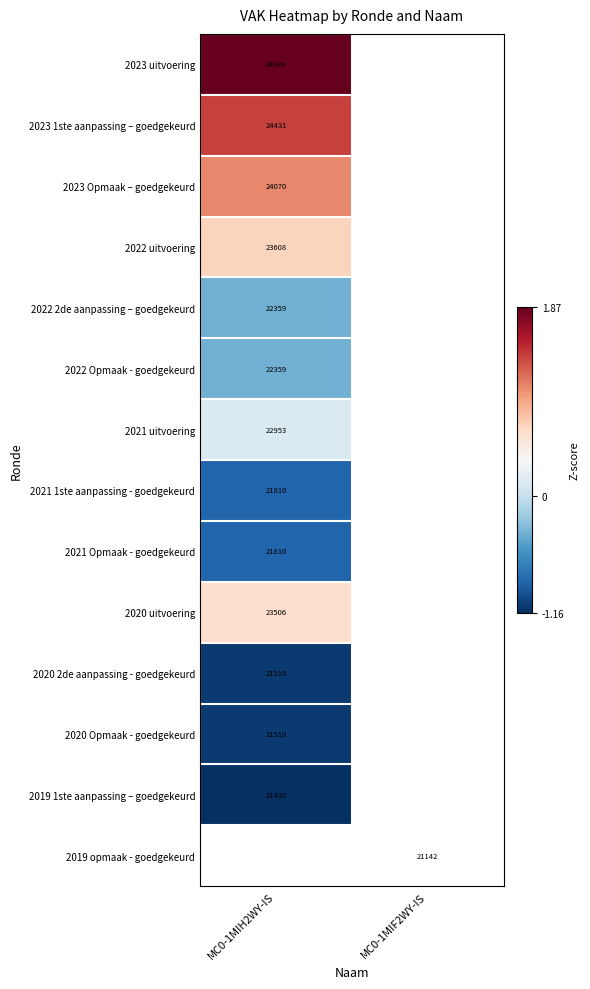

Is it true that 2022 Opmaak - goedgekeurd equals -0.4 at MC0-1MIH2WY-IS?

True